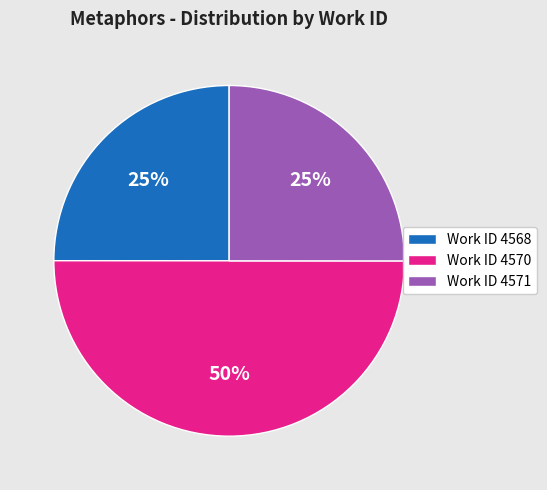

Count the number of slices in the pie.

3